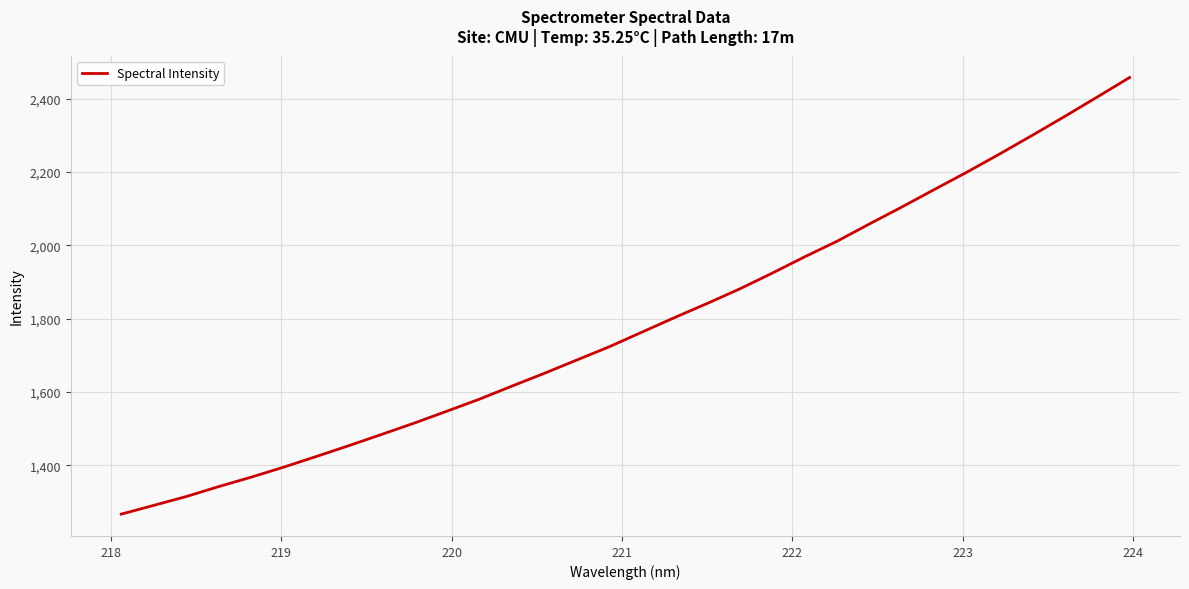

What is the difference between the maximum and minimum values?

1190.9